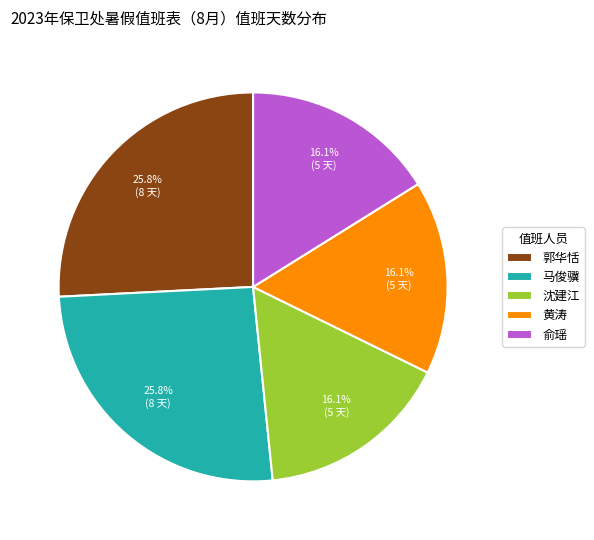

Is the sum of 郭华恬 and 沈建江 greater than half?

No